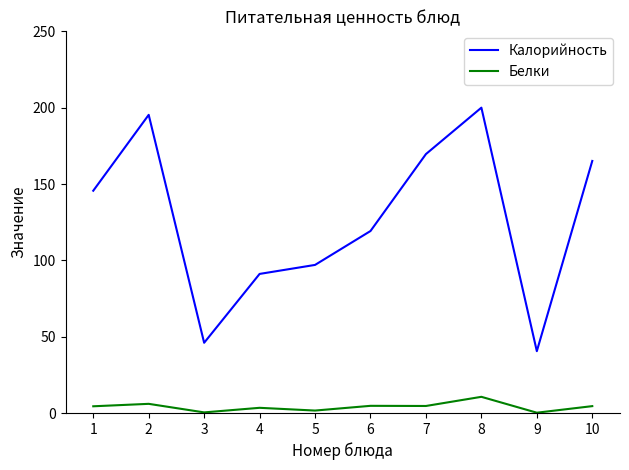

What is the total value across all series at 2?

201.3